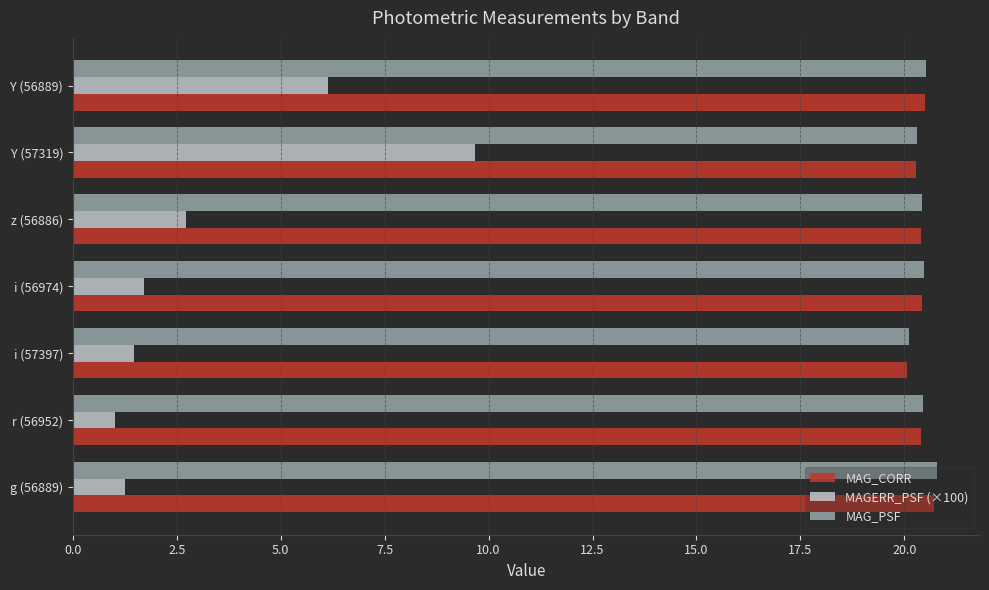

The value of MAG_CORR at i (56974) is 12.9. True or false?

False